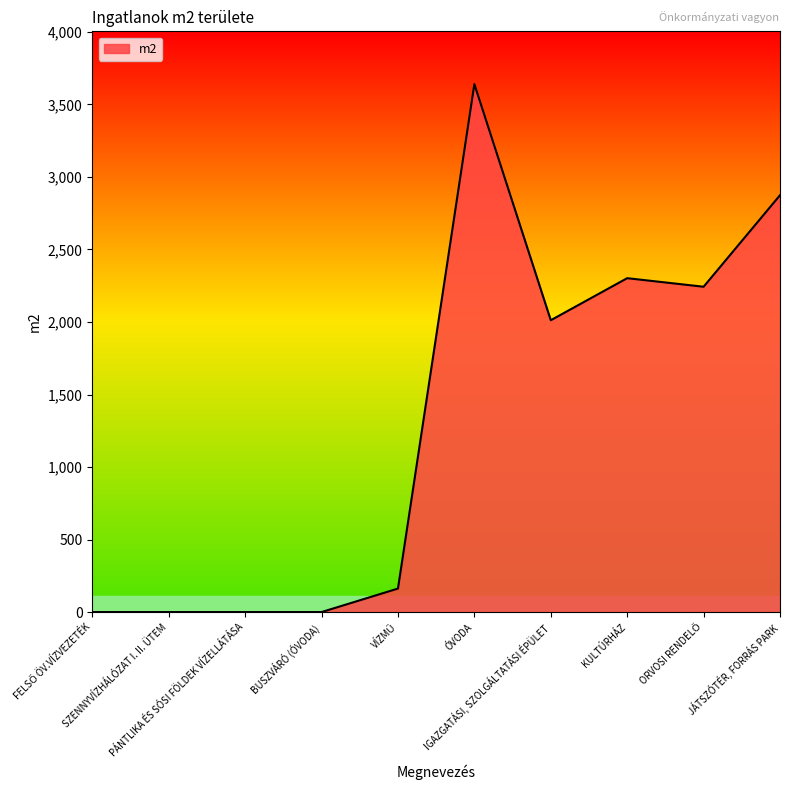

How many values are below 2012?

5